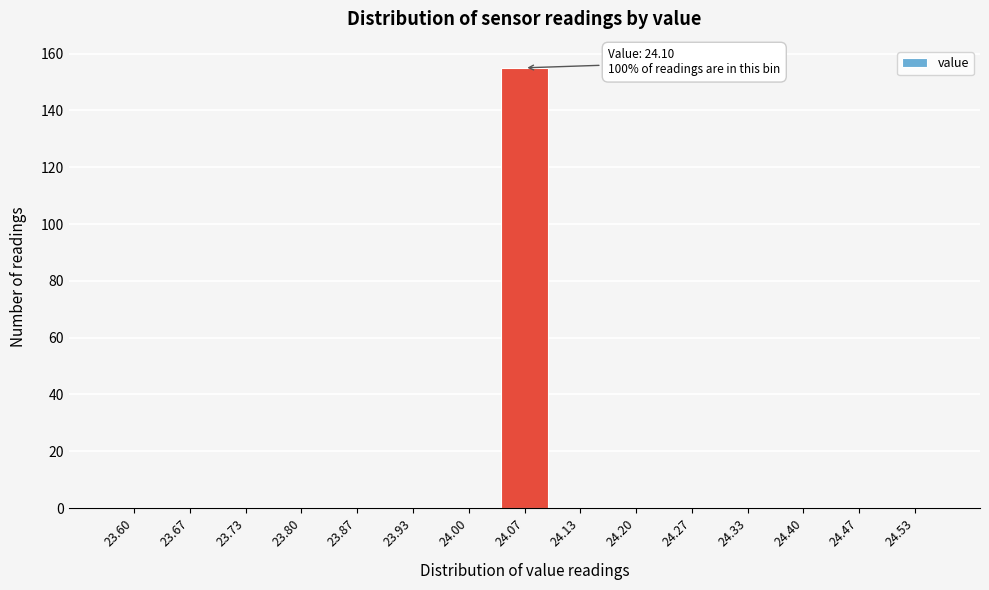

Reading left to right, what are all the values shown in this chart?

23.60=0	23.67=0	23.73=0	23.80=0	23.87=0	23.93=0	24.00=0	24.07=155	24.13=0	24.20=0	24.27=0	24.33=0	24.40=0	24.47=0	24.53=0